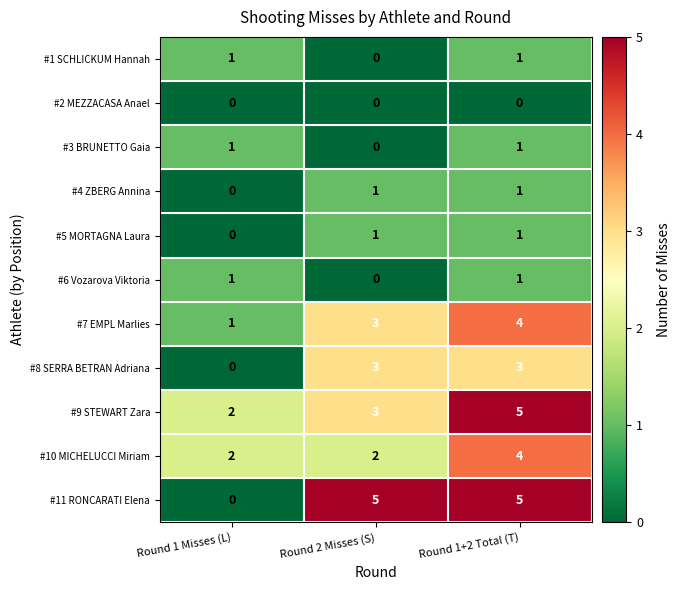

Which series changed the most between Round 1 Misses (L) and Round 1+2 Total (T)?

#11 RONCARATI Elena